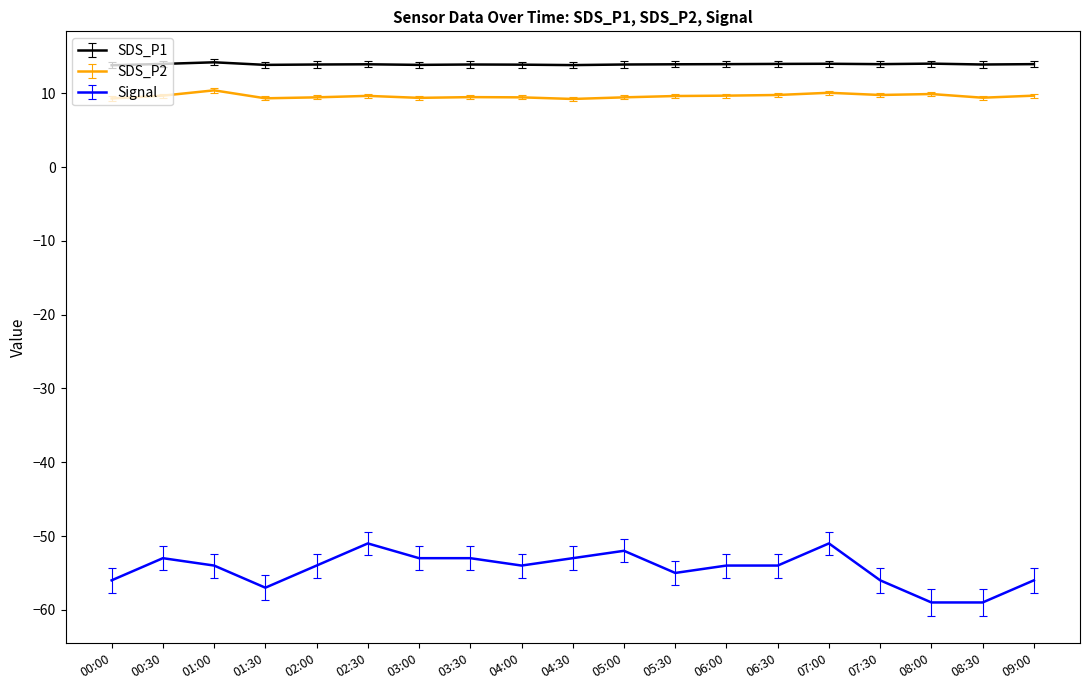

At 06:00, list the series in order from largest to smallest.

SDS_P1, SDS_P2, Signal